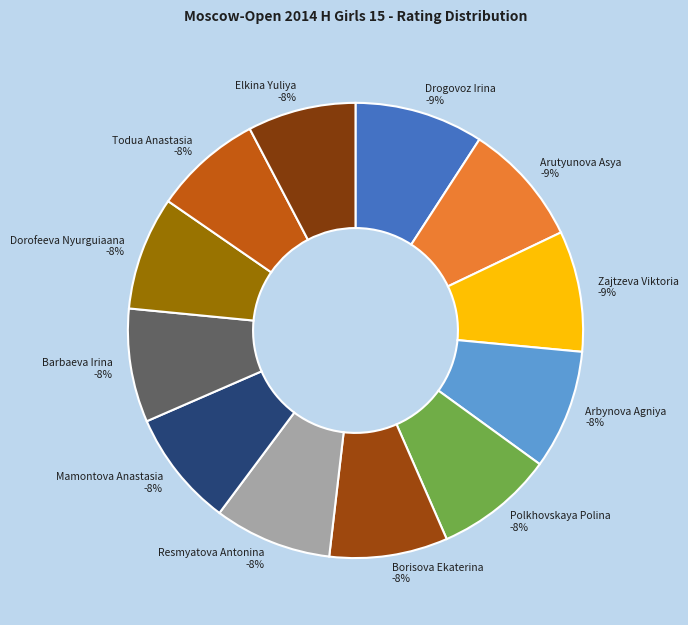

What percentage do Polkhovskaya Polina and Arutyunova Asya together represent?

17.2%